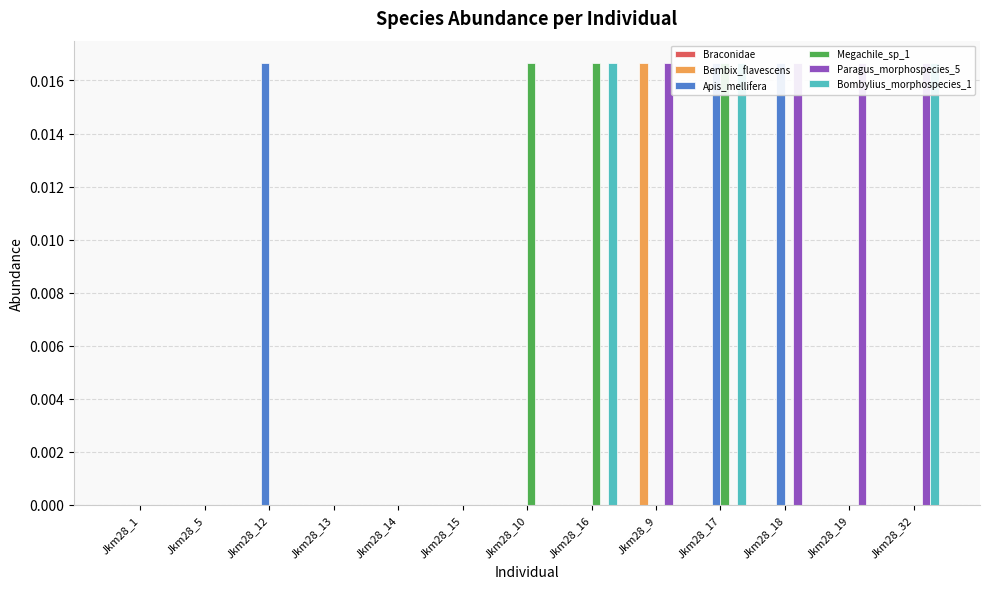

Is it true that Bombylius_morphospecies_1 equals 0.0 at Jkm28_32?

True